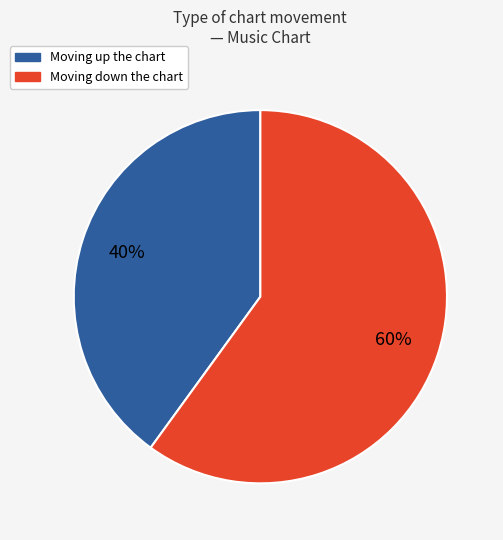

To the nearest percent, what is the difference between the largest and smallest slice percentages?

20%